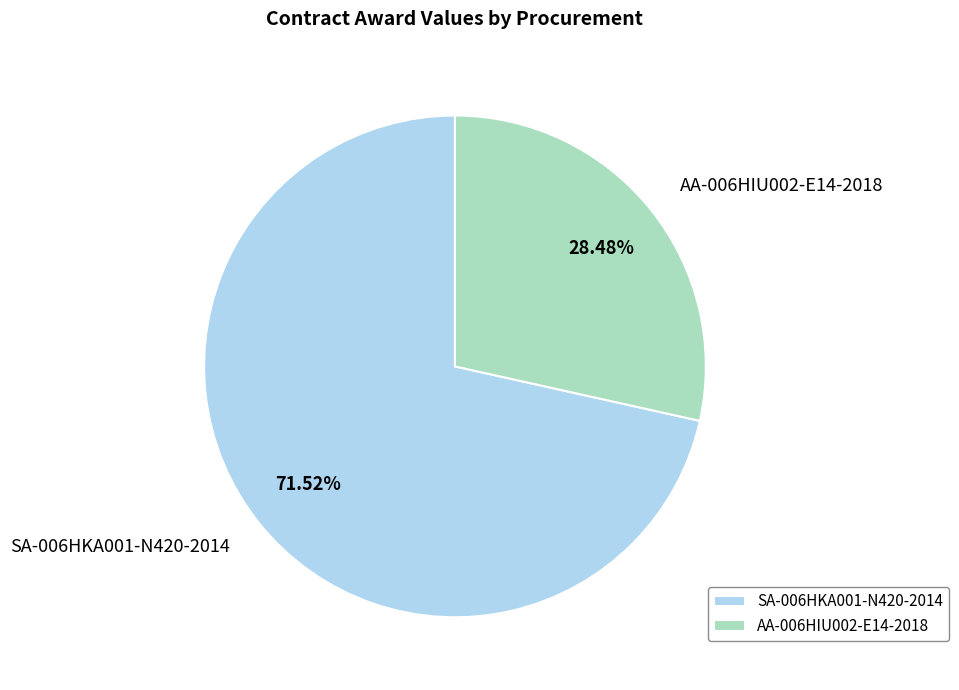

To the nearest percent, what percentage of the pie is SA-006HKA001-N420-2014?

72%